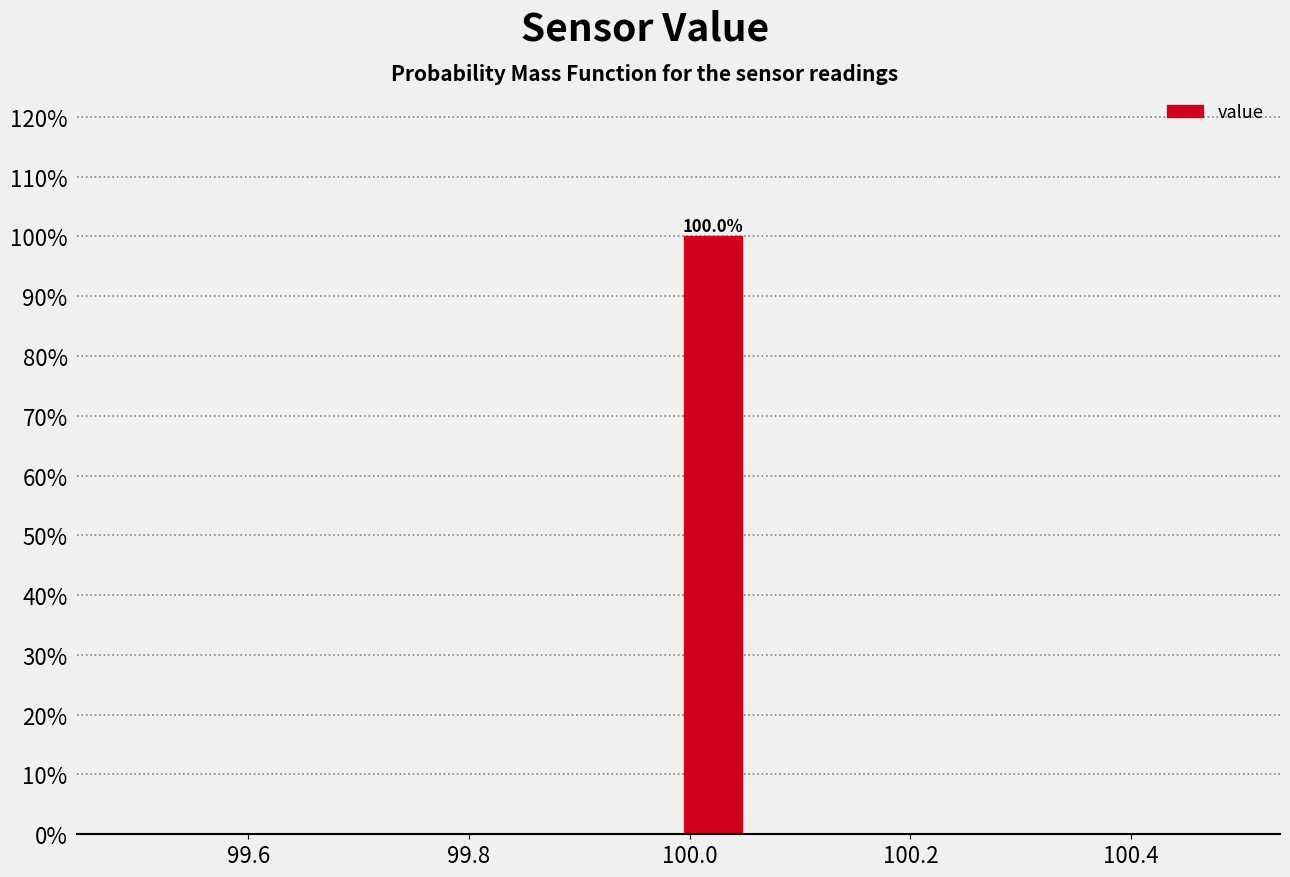

Around what value on the x-axis is the tallest bar? Give the approximate position of its centre, as read against the axis.

100.02